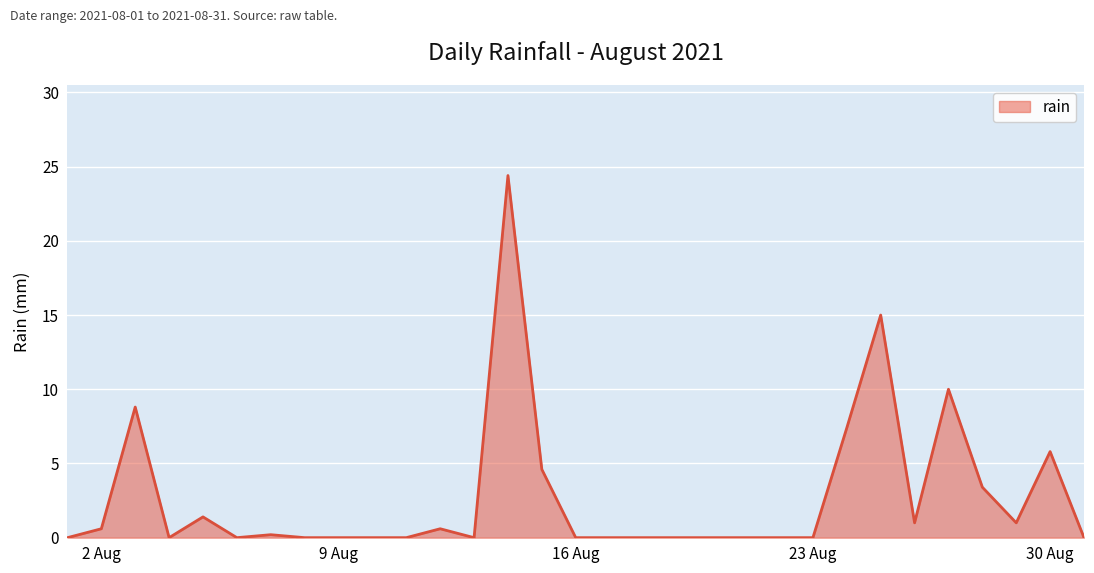

What is the greatest value displayed?

24.4